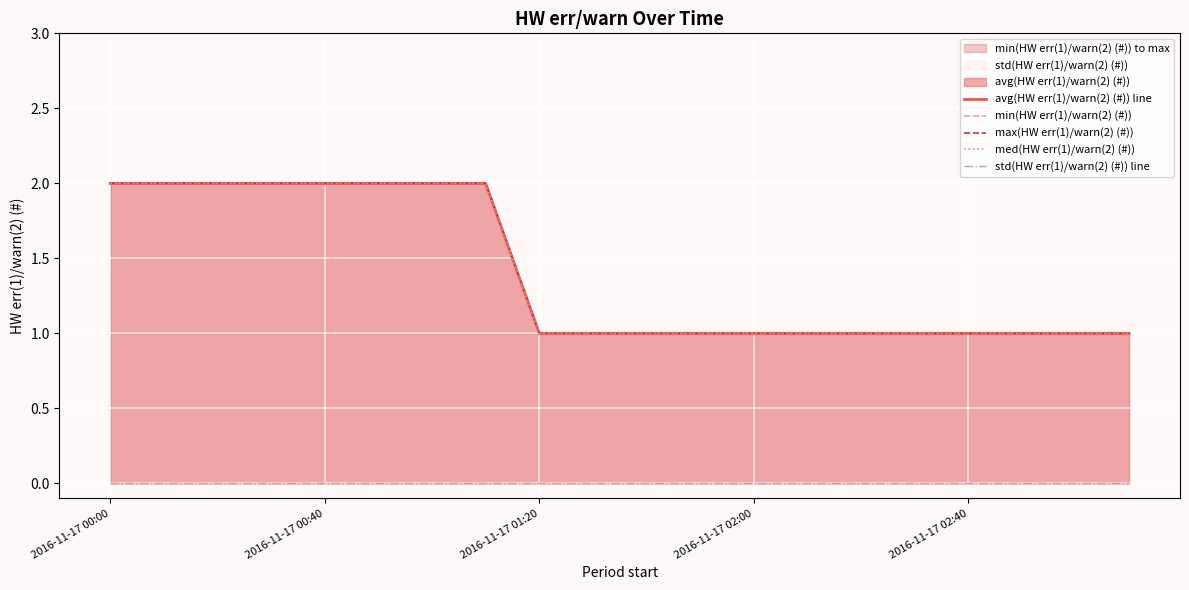

Which has a higher value, 14 or 16?

14